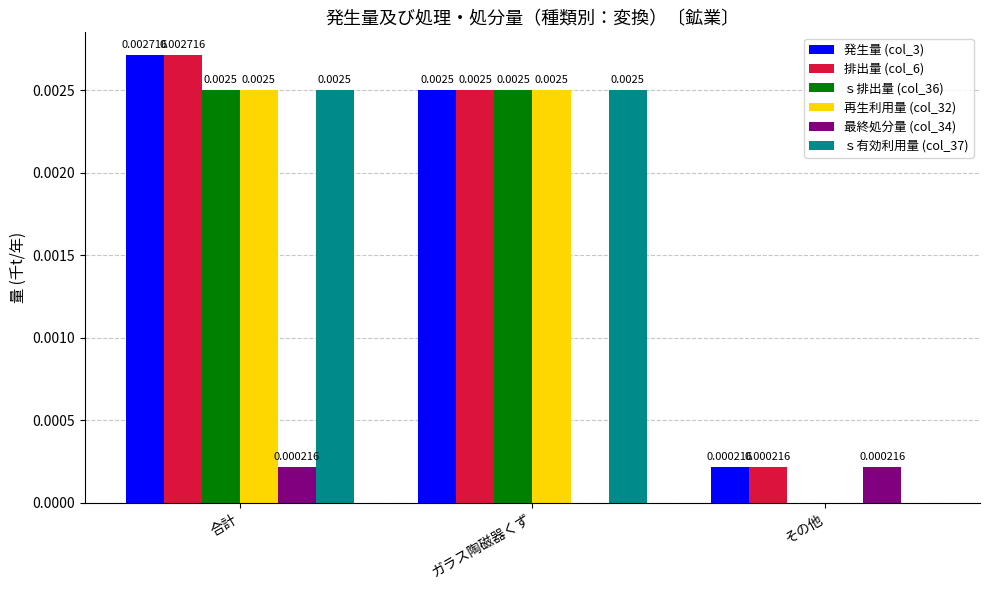

What are all the series names shown in the legend?

発生量 (col_3), 排出量 (col_6), ｓ排出量 (col_36), 再生利用量 (col_32), 最終処分量 (col_34), ｓ有効利用量 (col_37)